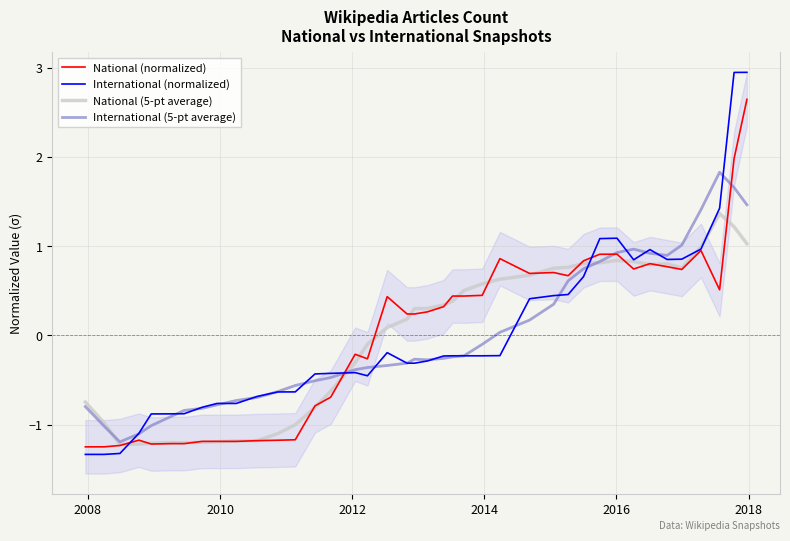

How many lines are shown in the chart?

4